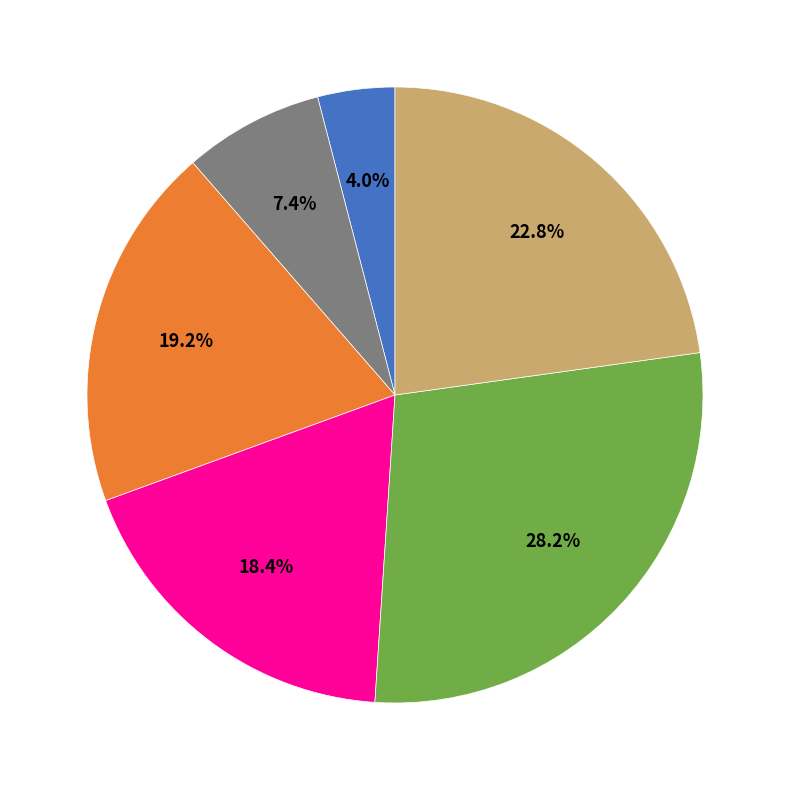

Is there any slice that represents more than half of the pie?

No